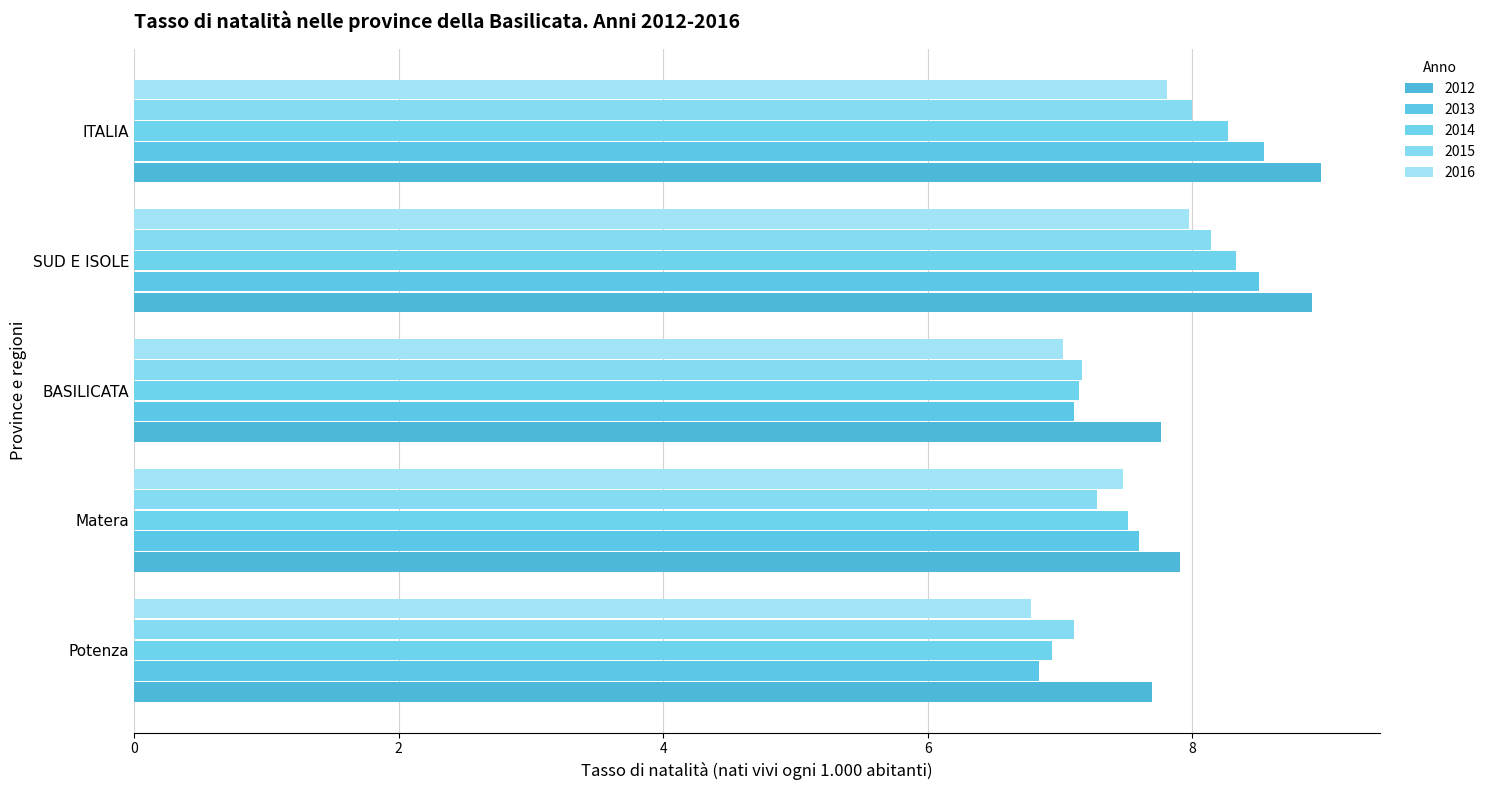

How many distinct data groups are displayed?

5